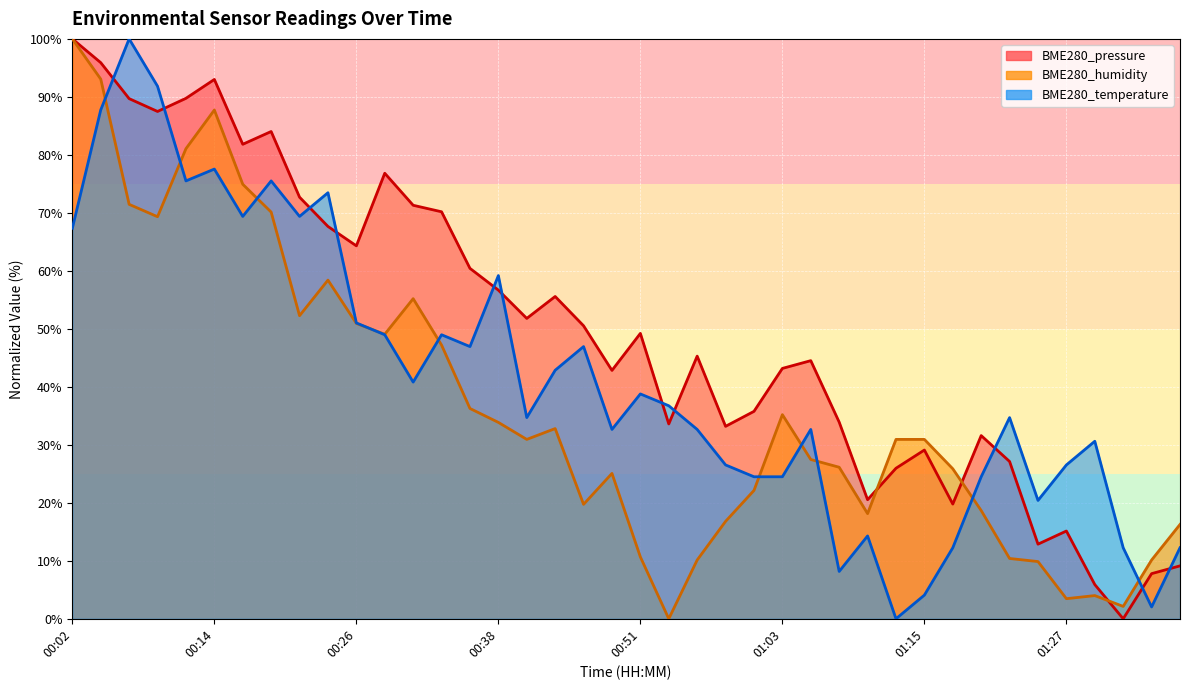

What is the average value of the BME280_humidity series?

36.7